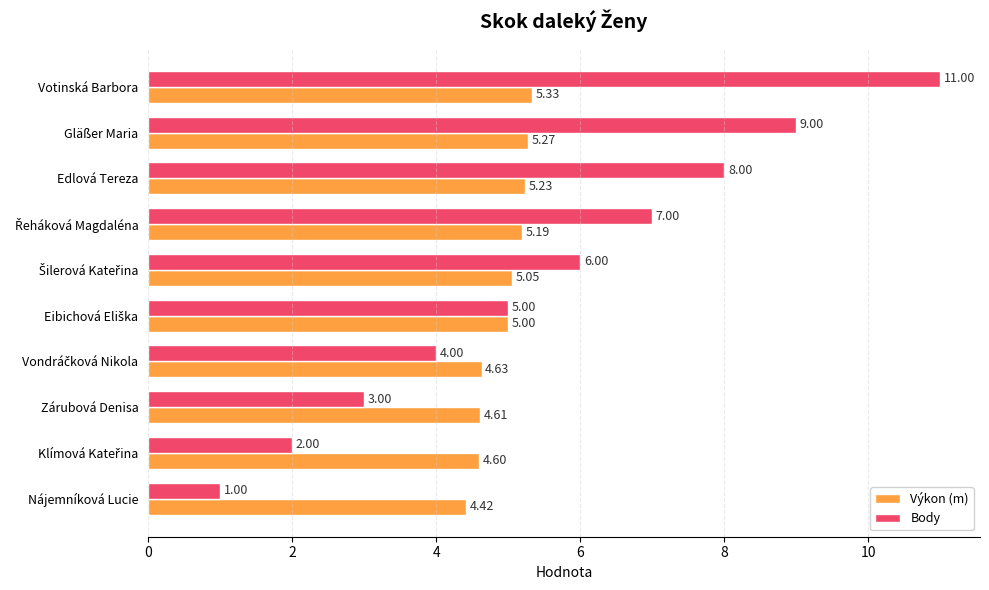

List the series in order of their peak value, highest first.

Body, Výkon (m)